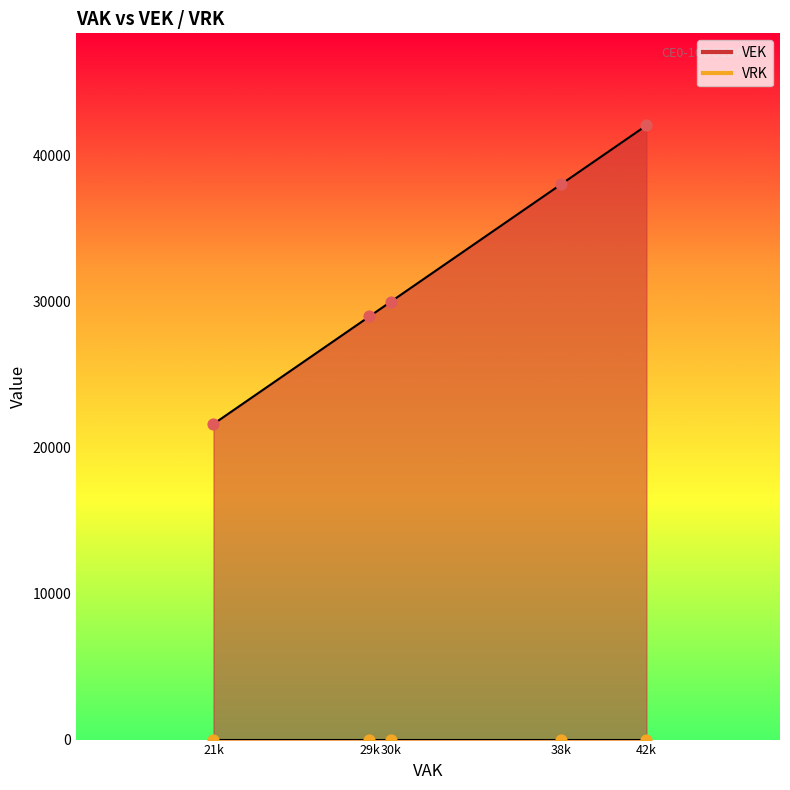

What are all the series names shown in the legend?

VEK, VRK